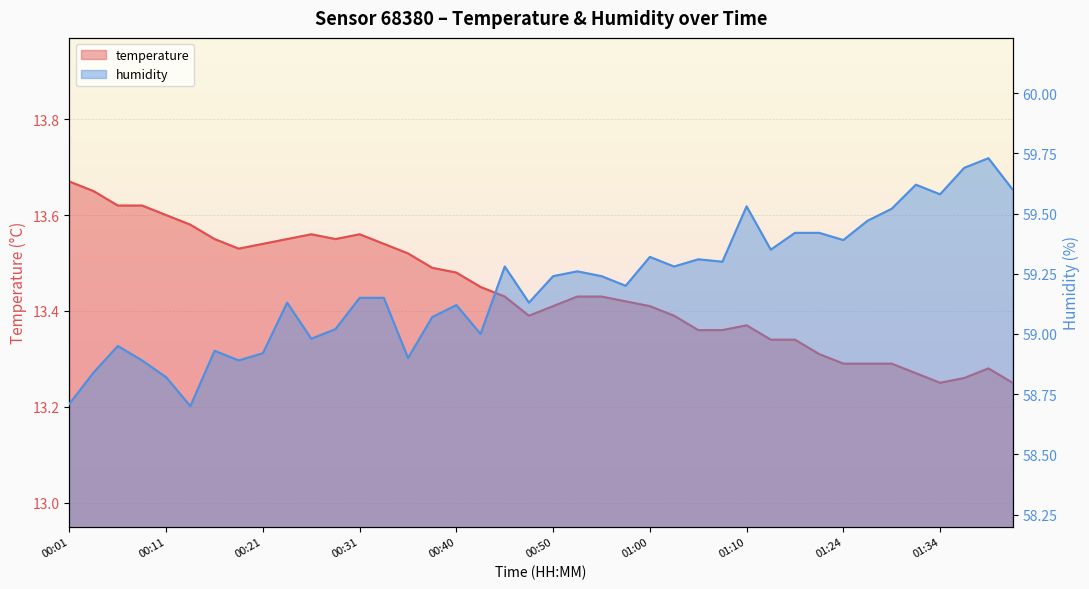

What is the value of the humidity point at the 34th from the left?

59.5